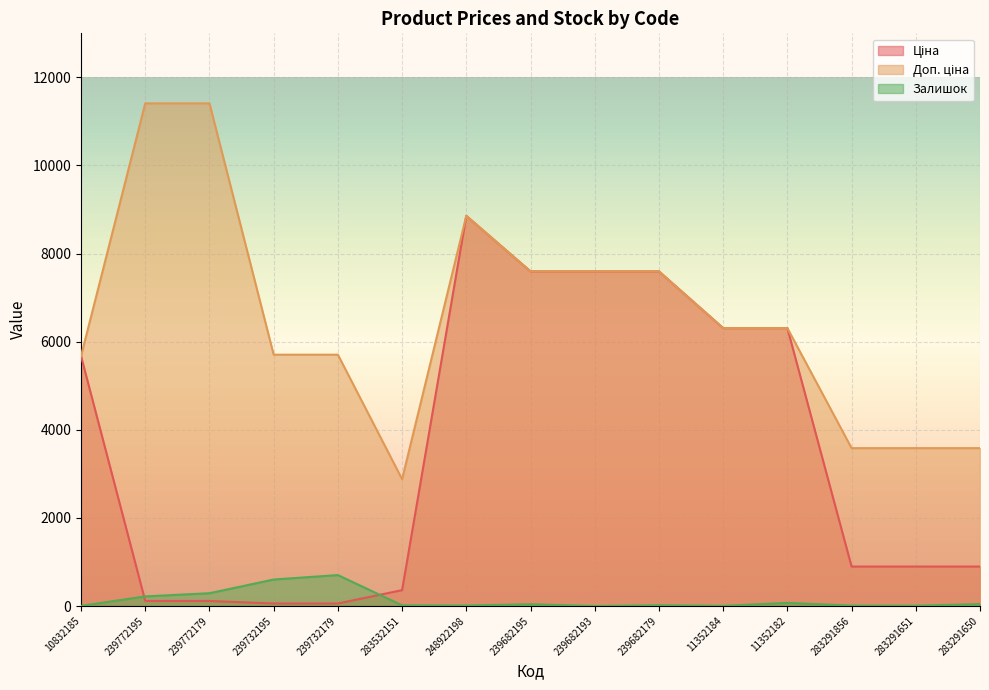

True or false: Ціна has a value of 2983.4 at 11352182.

False